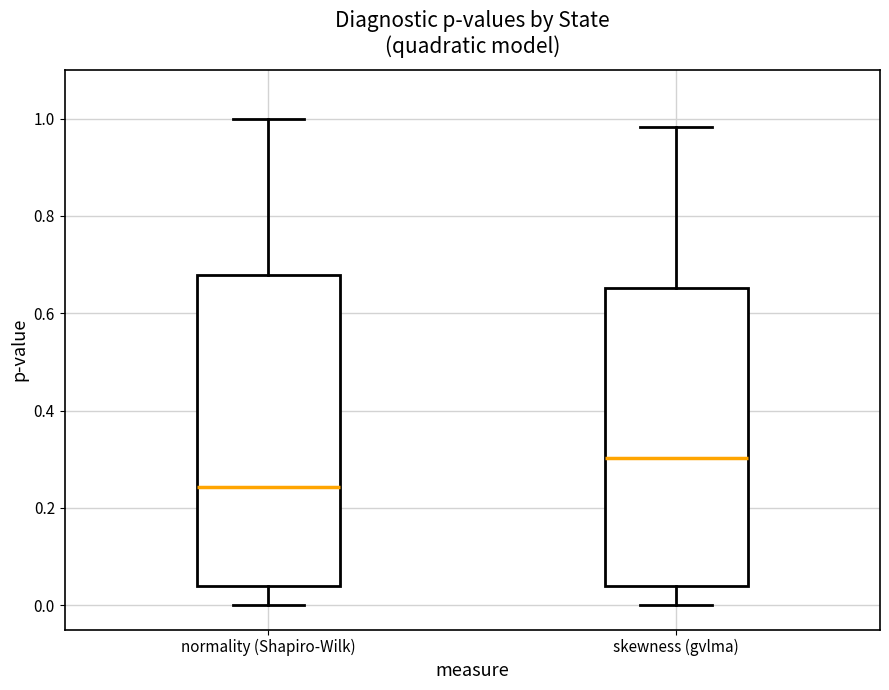

Which box is the tallest, from its lower edge to its upper edge?

normality (Shapiro-Wilk)